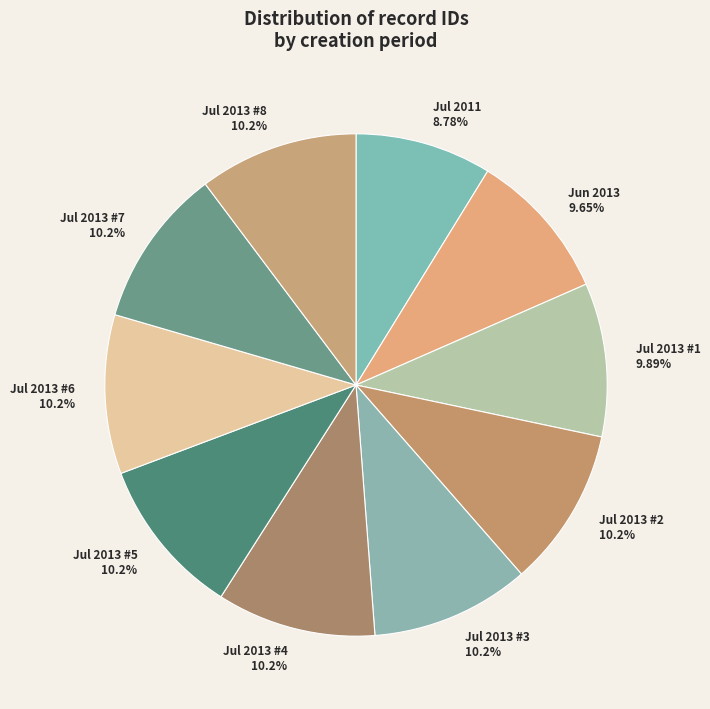

Is the sum of Jul 2013 #5 and Jul 2013 #4 greater than half?

No